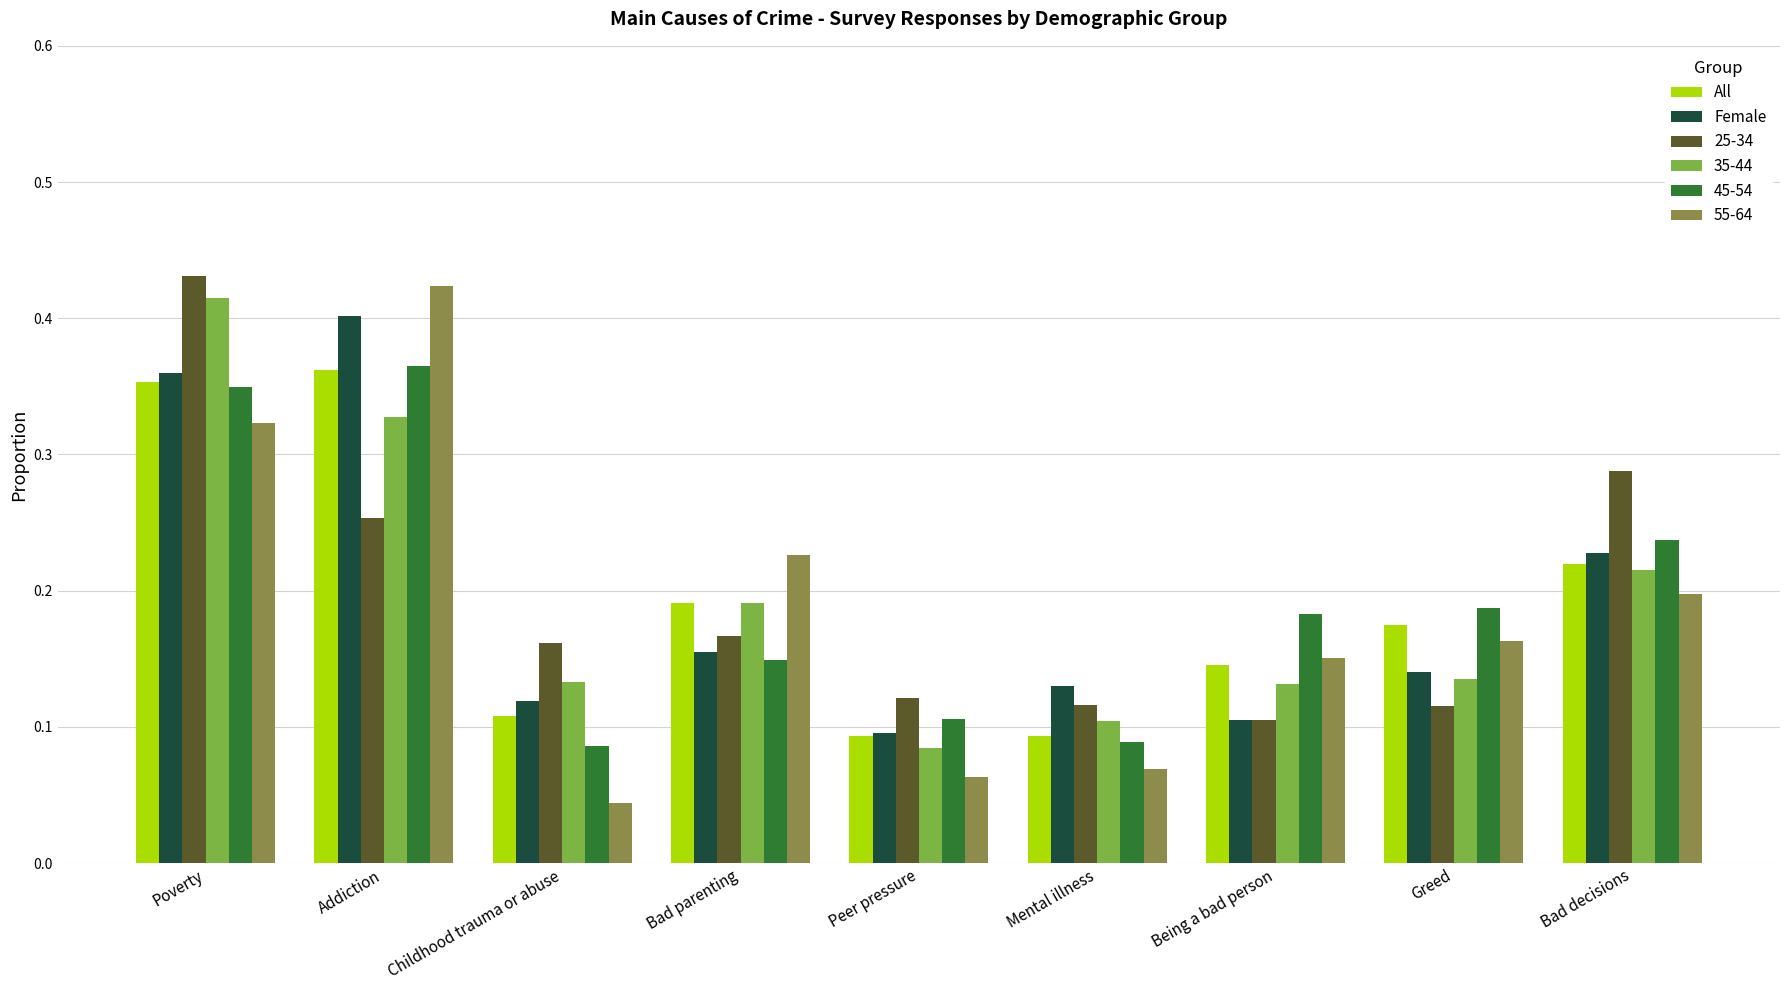

How many All values are between 0 and 1?

9